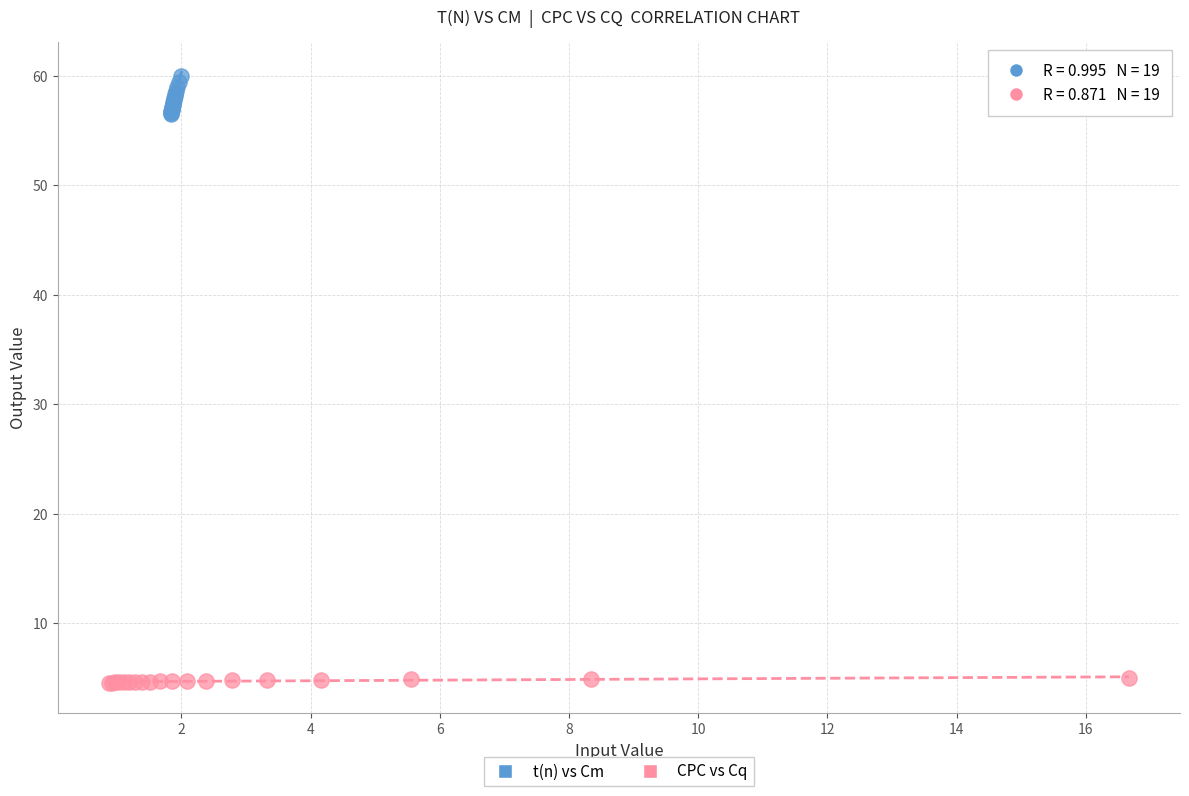

Which series has the widest spread of Y values?

t(n) vs Cm